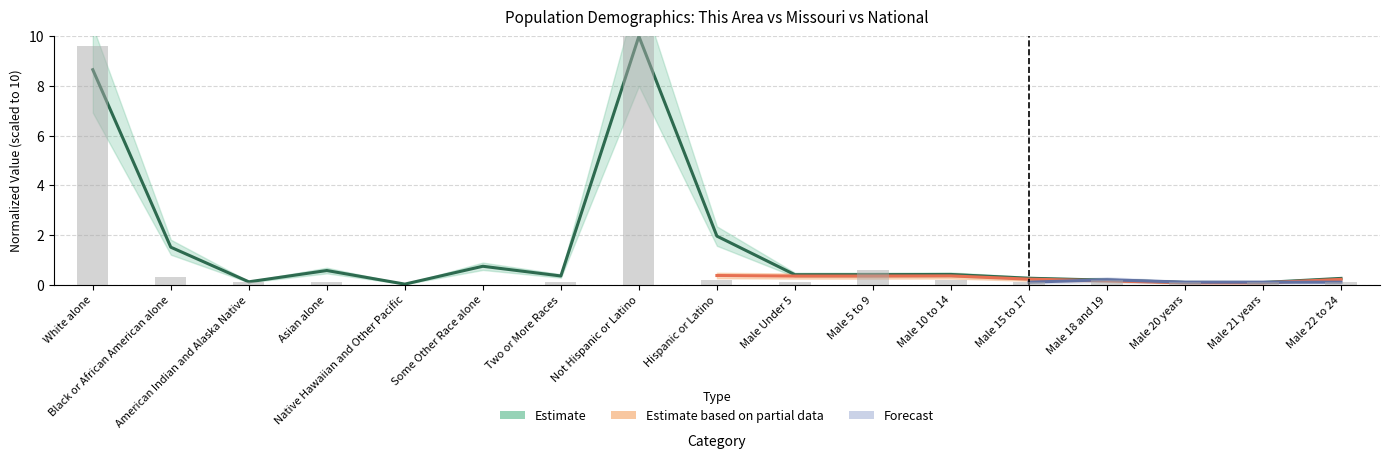

What is the average value of the This Area series?

1.3